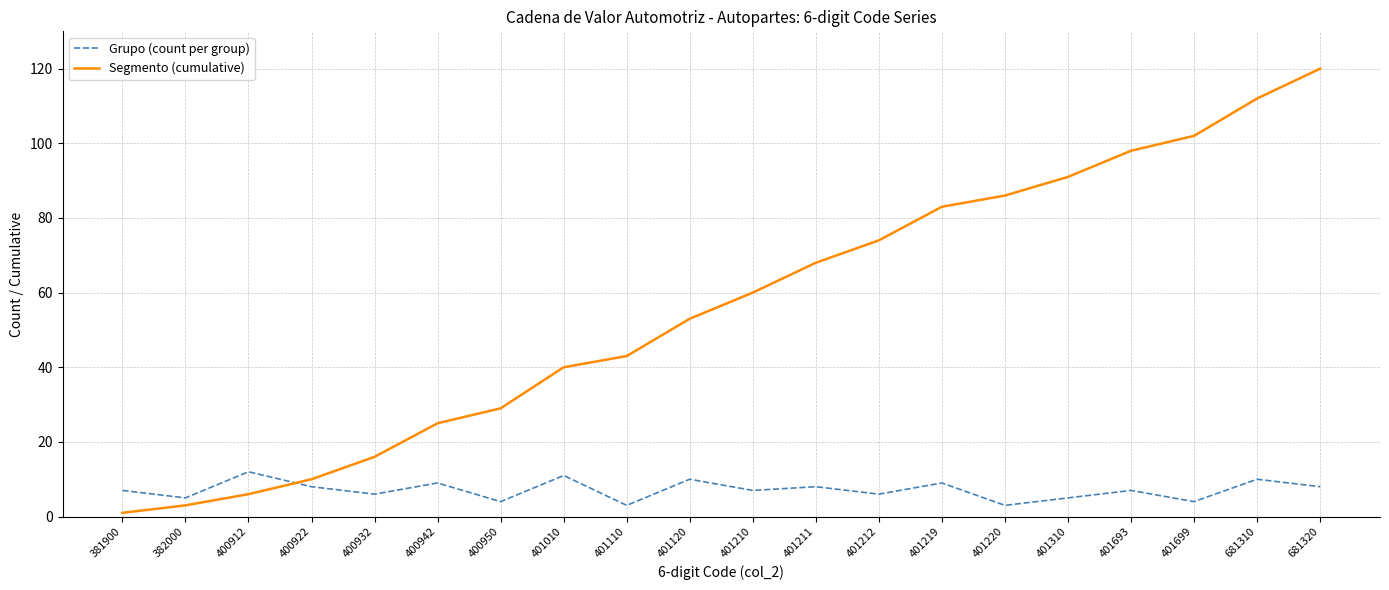

True or false: Segmento (cumulative) has a value of 120 at 681320.

True